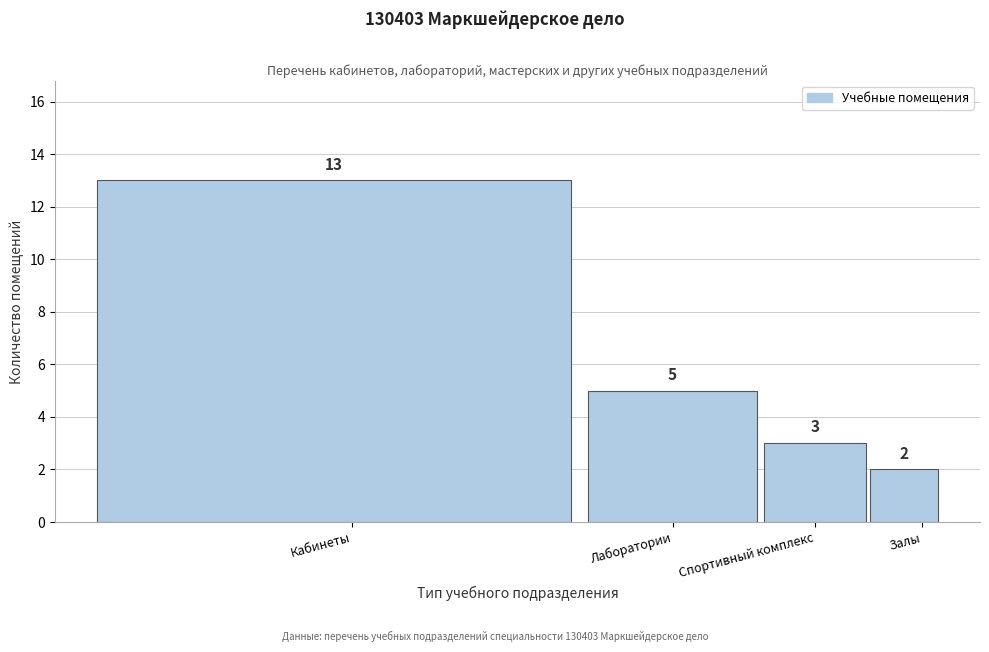

Reading left to right, list all the values displayed in this chart.

Кабинеты=13	Лаборатории=5	Спортивный комплекс=3	Залы=2